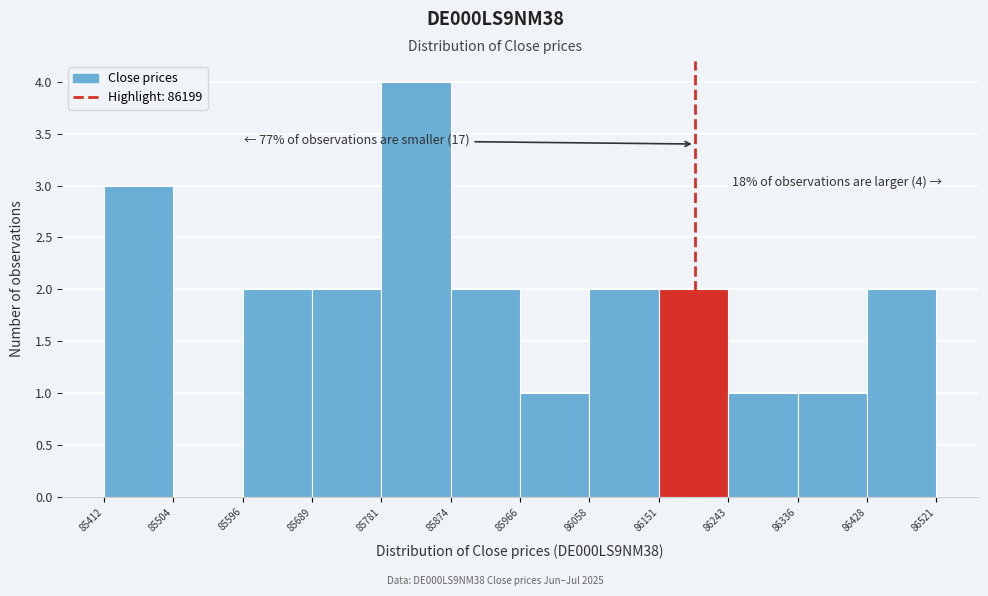

Over which range of the x-axis is the bar tallest?

85781 to 85874